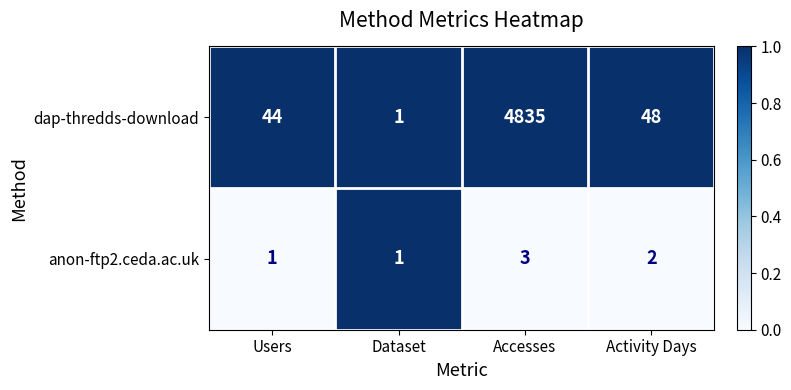

Which series has the largest range (max minus min)?

dap-thredds-download